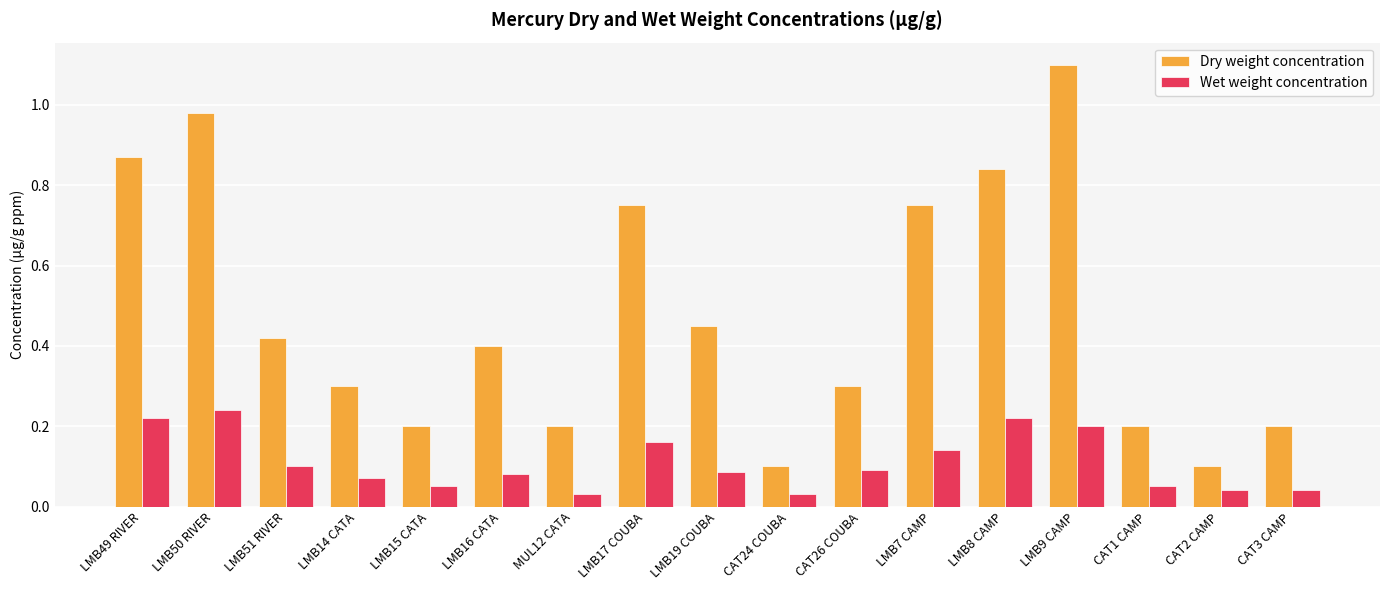

Which series has the largest total across all categories?

Dry weight concentration